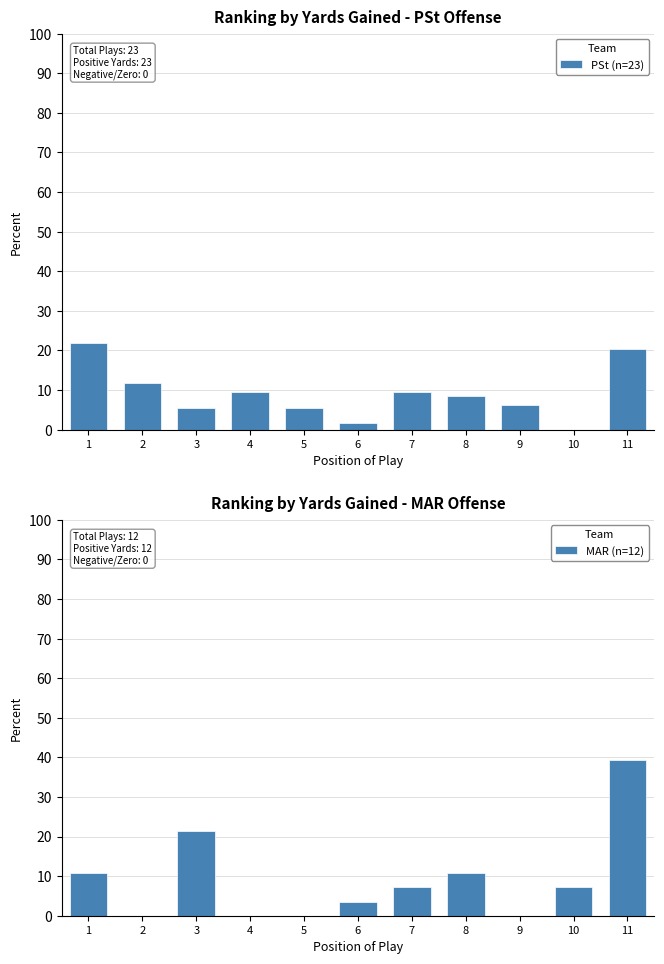

What are all the series names shown in the legend?

PSt (n=23), MAR (n=12)